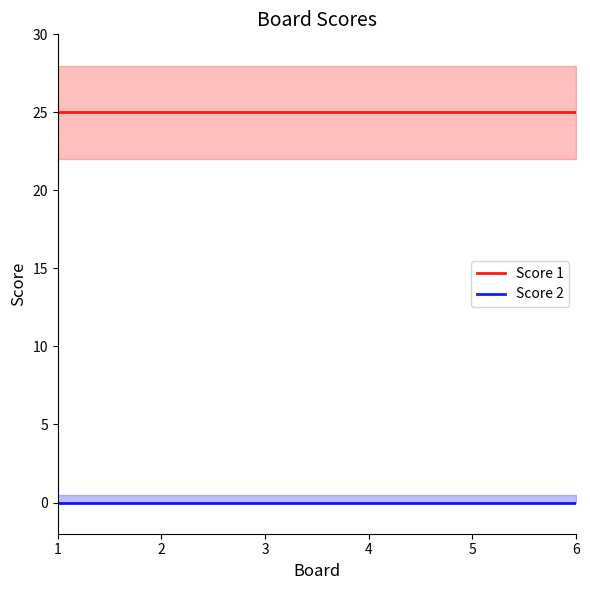

True or false: Score 1 has a value of 17 at 4.

False